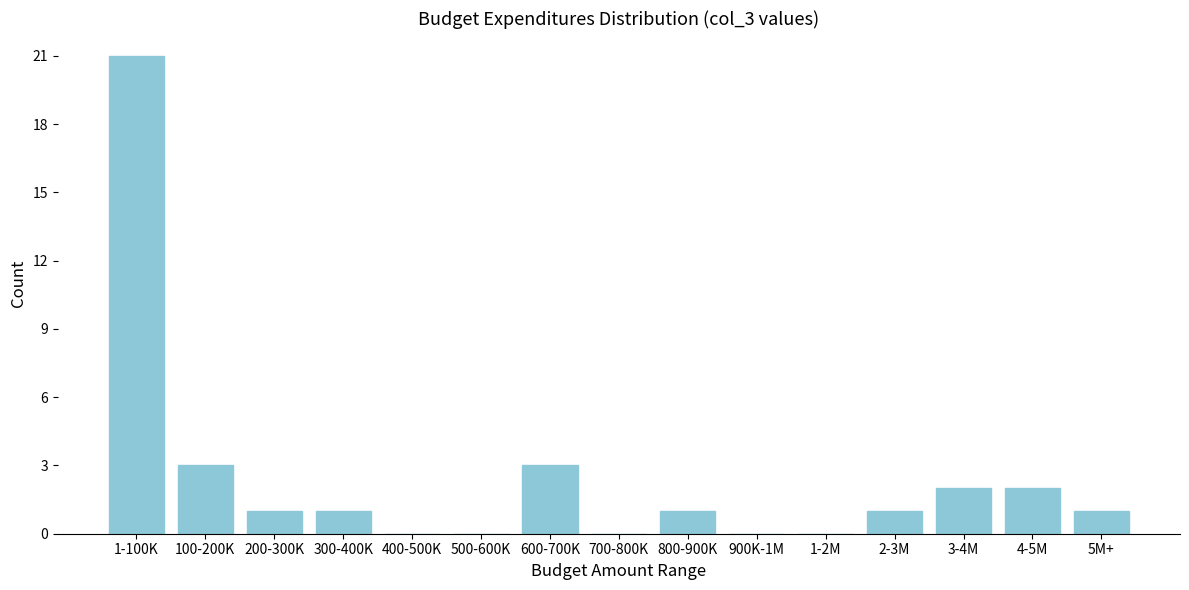

Reading left to right, transcribe all the data shown in this chart.

1-100K=21	100-200K=3	200-300K=1	300-400K=1	400-500K=0	500-600K=0	600-700K=3	700-800K=0	800-900K=1	900K-1M=0	1-2M=0	2-3M=1	3-4M=2	4-5M=2	5M+=1